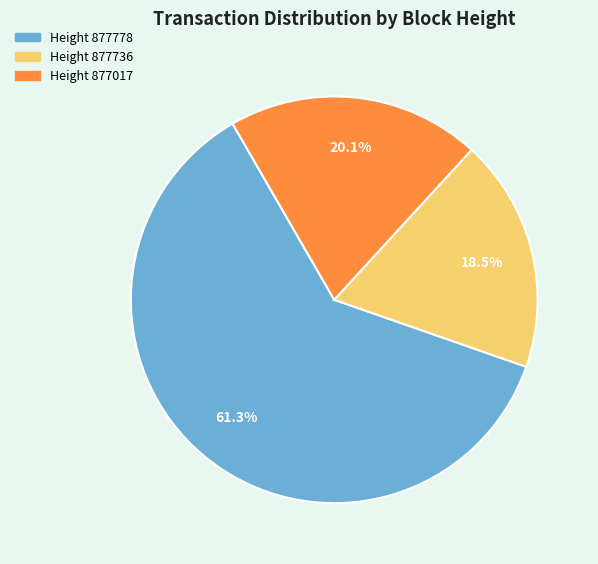

To the nearest percent, what is the difference between the largest and smallest slice percentages?

43%